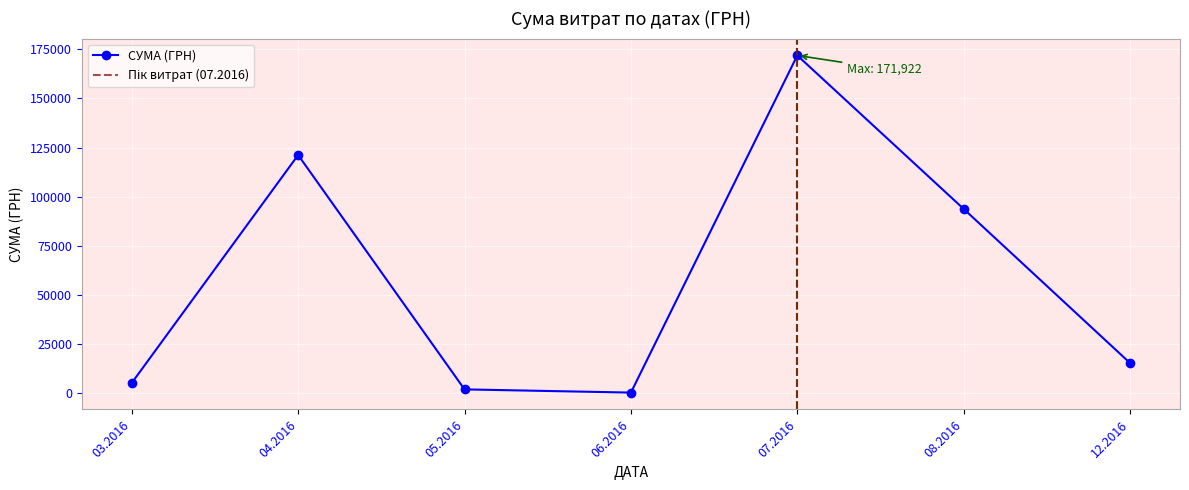

The value of СУМА (ГРН) at 07.2016 is 171921.6. True or false?

True